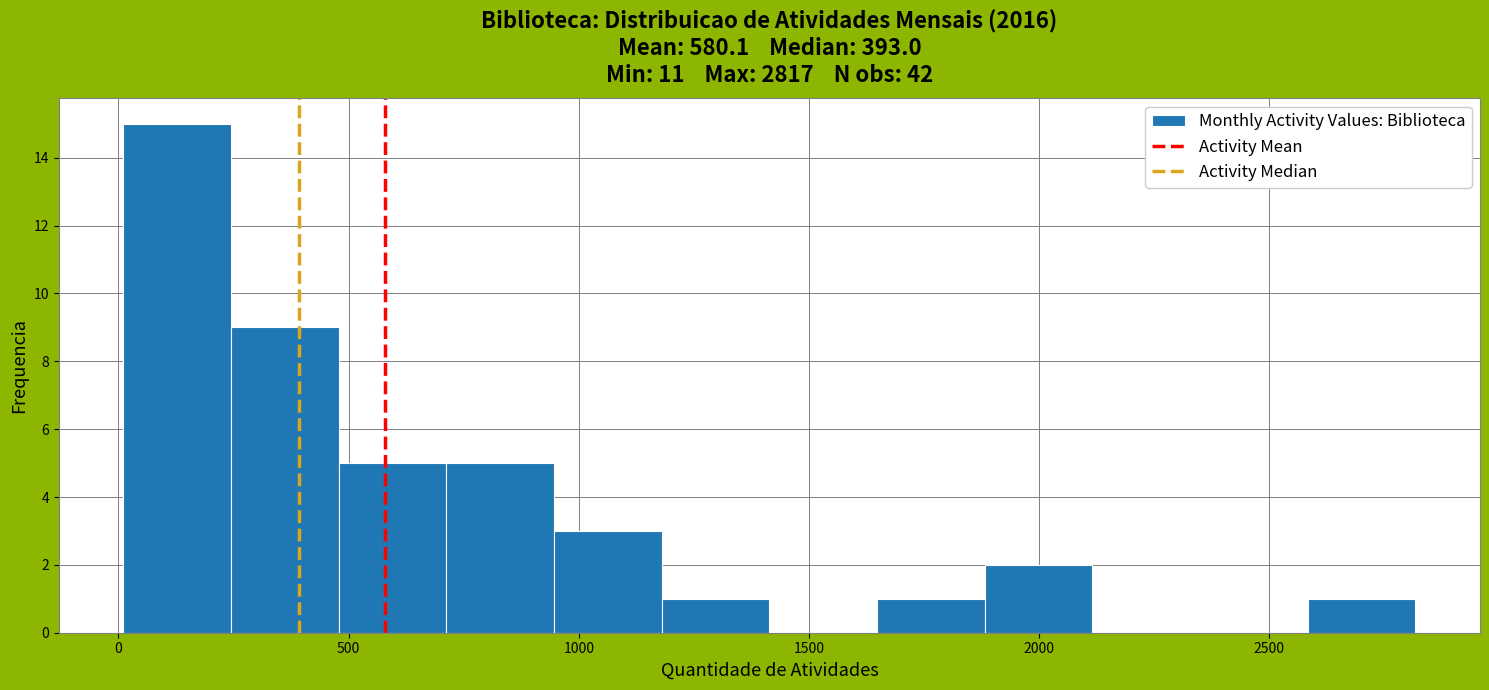

Which range on the x-axis has the tallest bar?

0 to 250